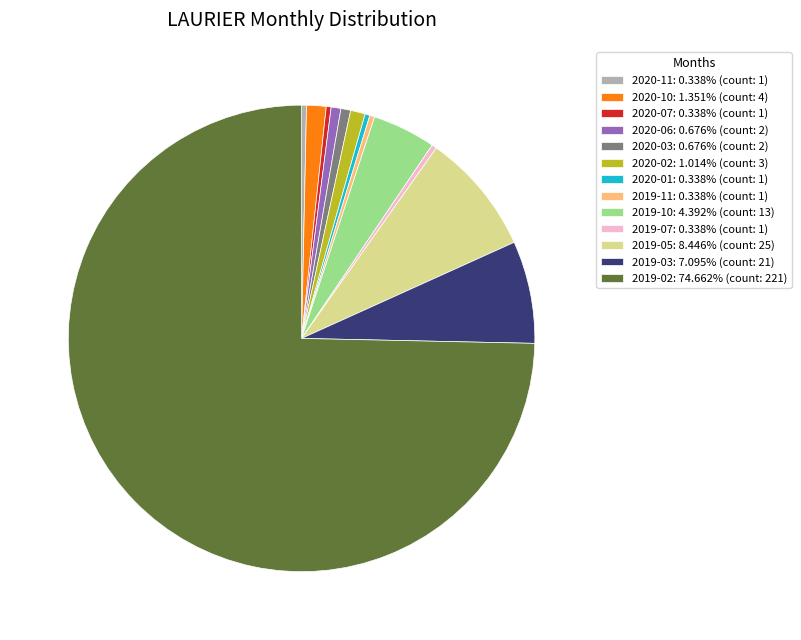

Is there any slice that represents more than half of the pie?

Yes